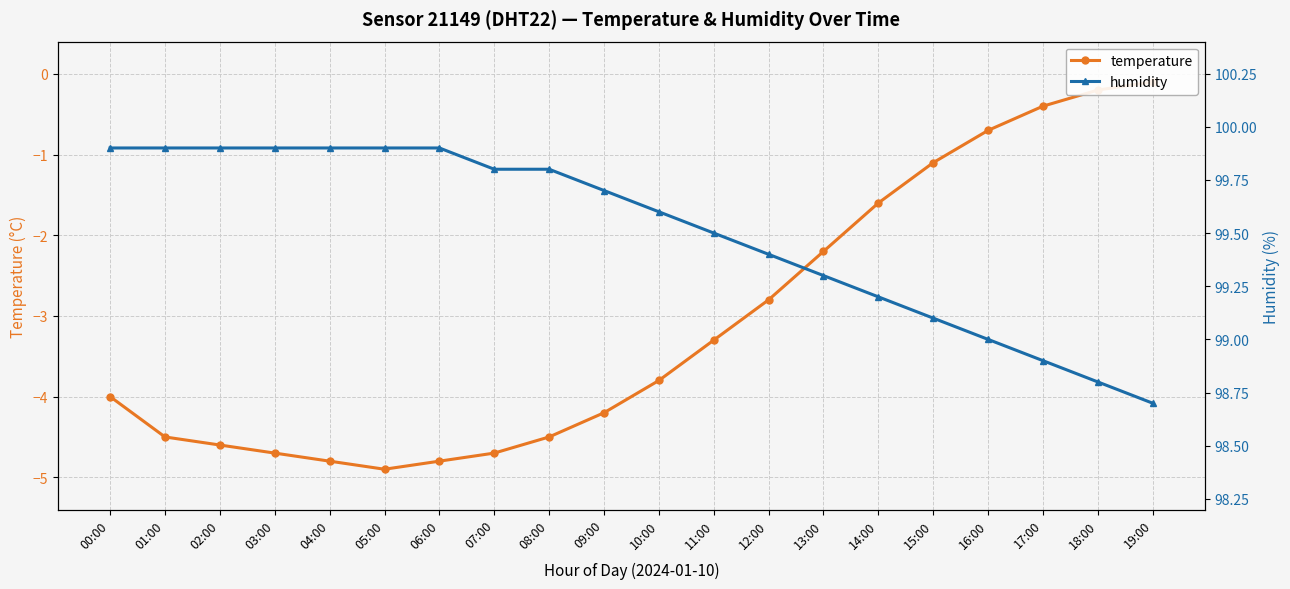

Where is temperature nearest to the value -2?

13:00